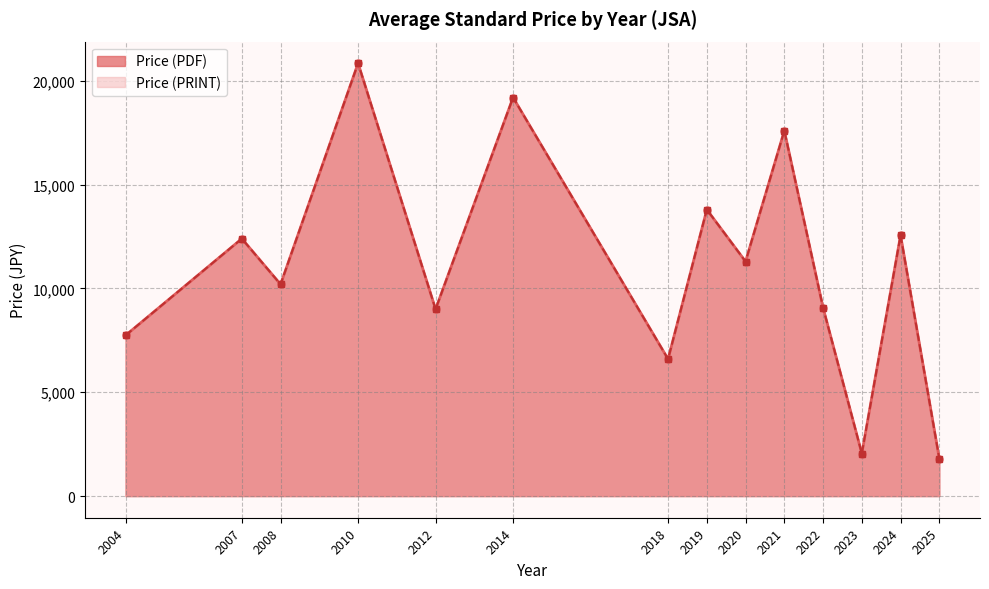

In Price (PRINT), how many points are higher than both neighbors (excluding endpoints)?

7